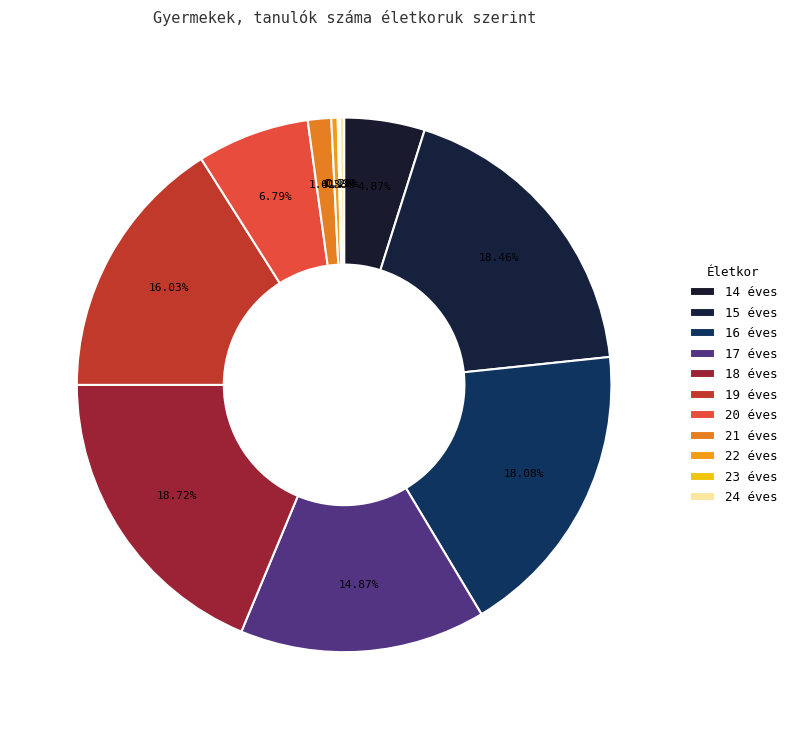

To the nearest percent, what is the difference between the 21 éves and 20 éves slice percentages?

5%